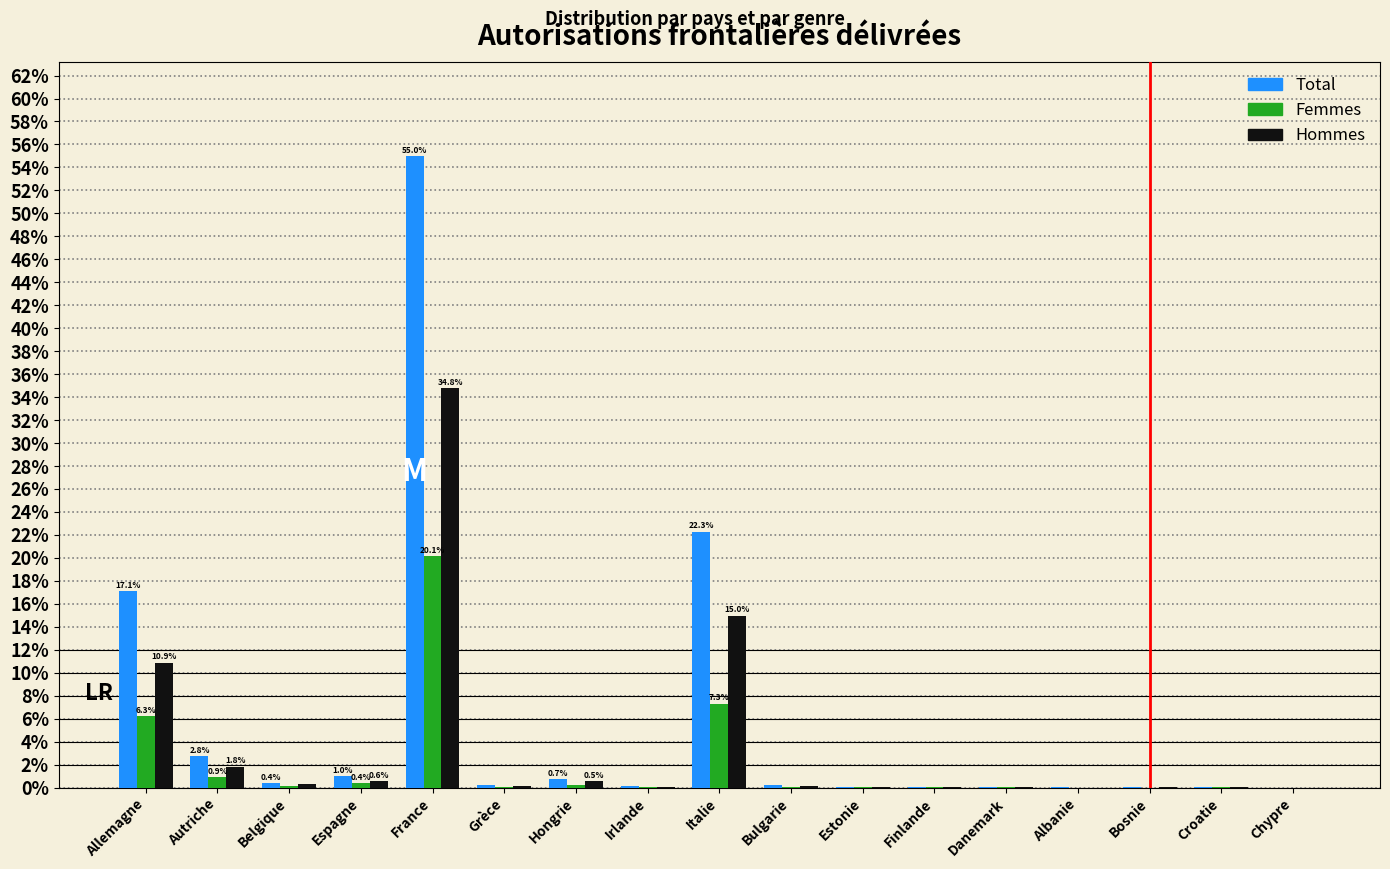

At which label is Total closest to 27?

Italie